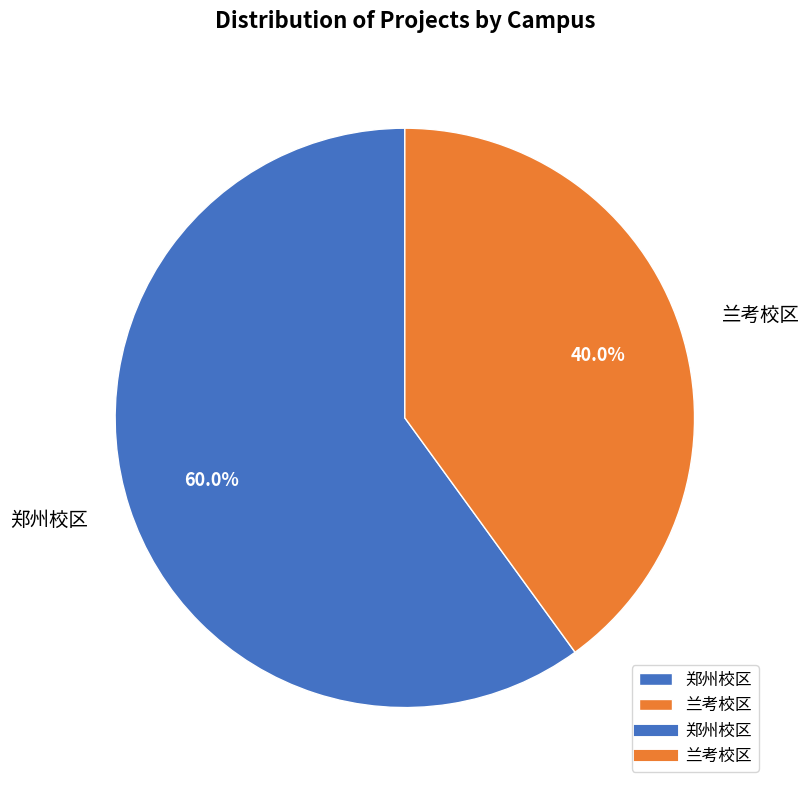

To the nearest percent, what is the difference between the largest and smallest slice percentages?

20%